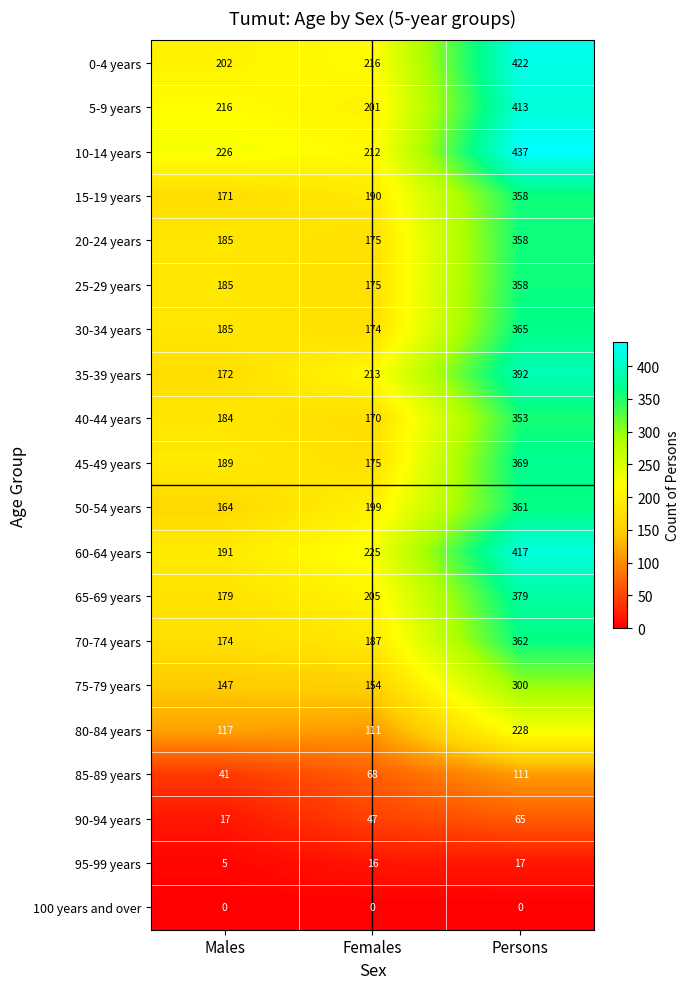

Where is 75-79 years nearest to the value 223?

Females